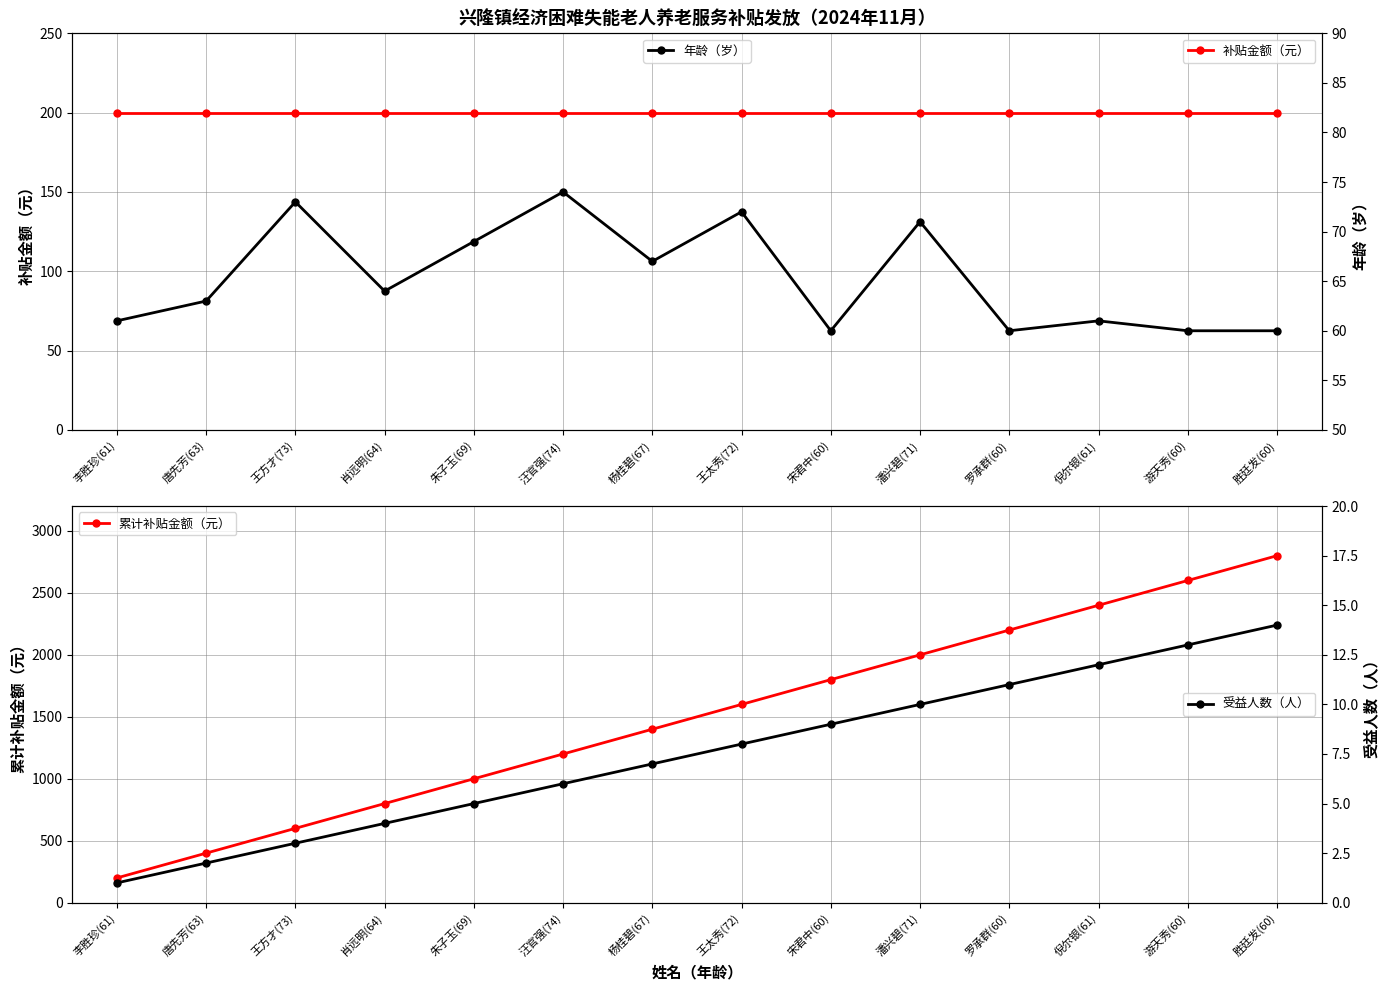

What is the approximate value of 累计补贴金额（元） at 朱子玉(69)?

1000